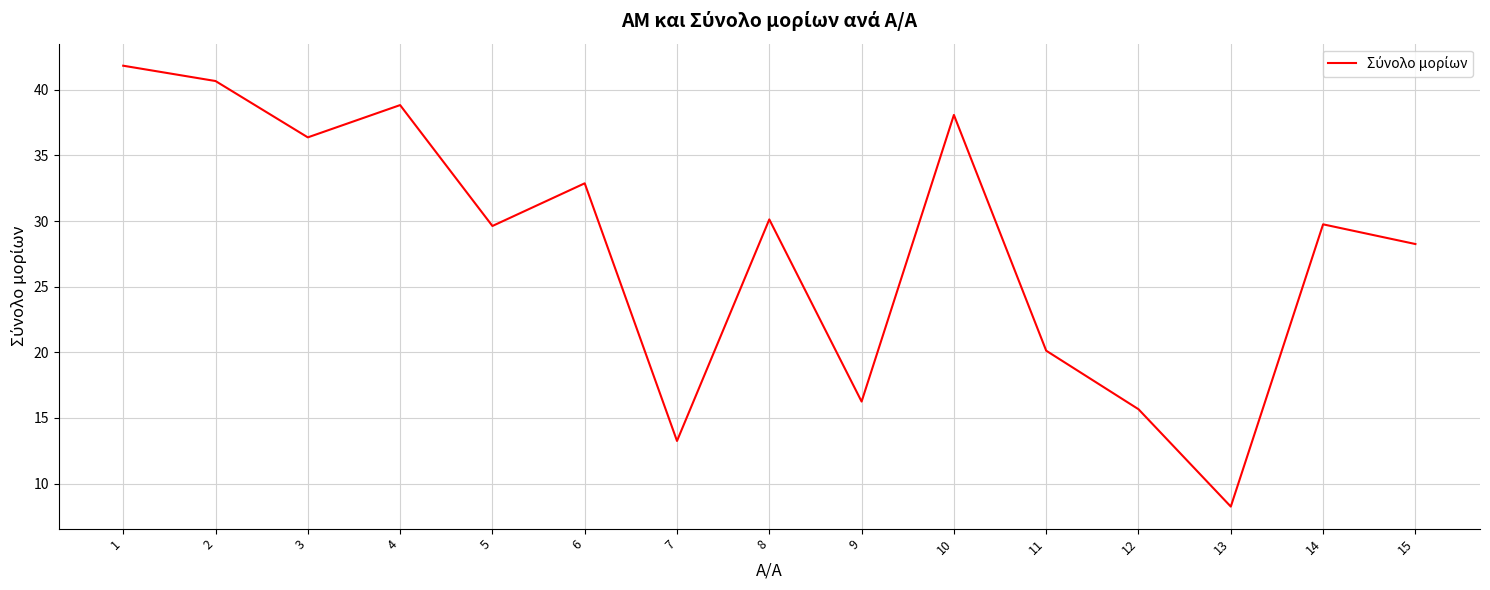

The value at 11 is 20.1. True or false?

True